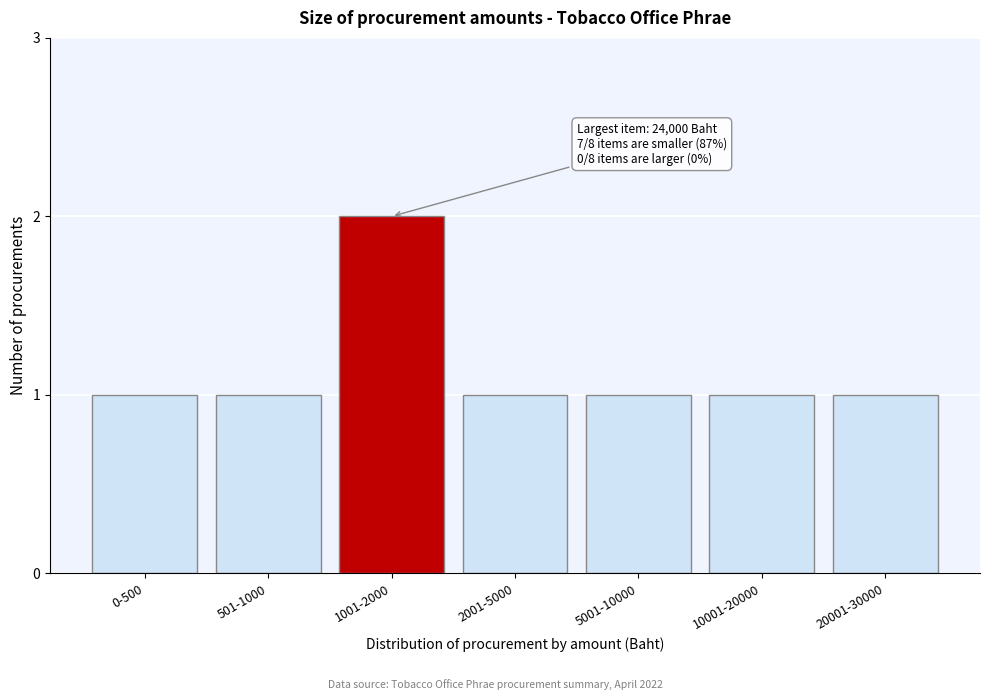

Reading left to right, transcribe all the data shown in this chart.

0-500=1	501-1000=1	1001-2000=2	2001-5000=1	5001-10000=1	10001-20000=1	20001-30000=1